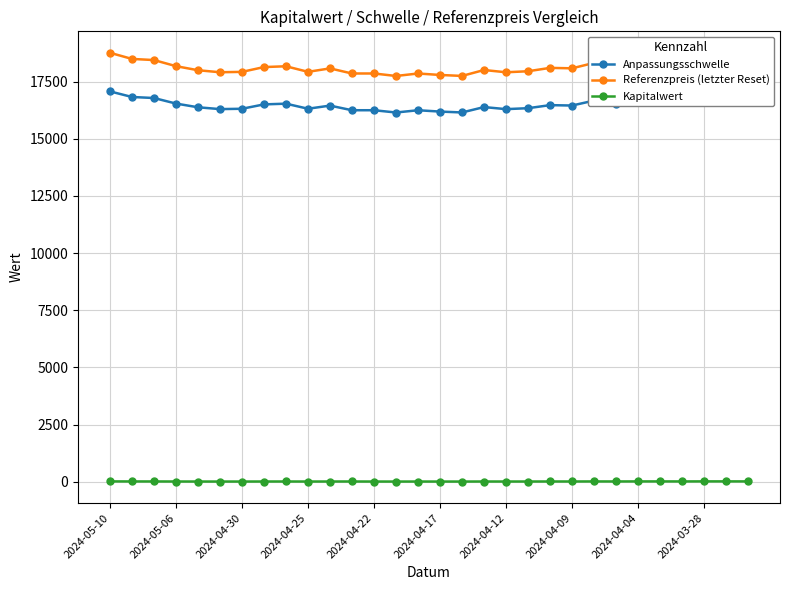

What is the average value of the Kapitalwert series?

14.6